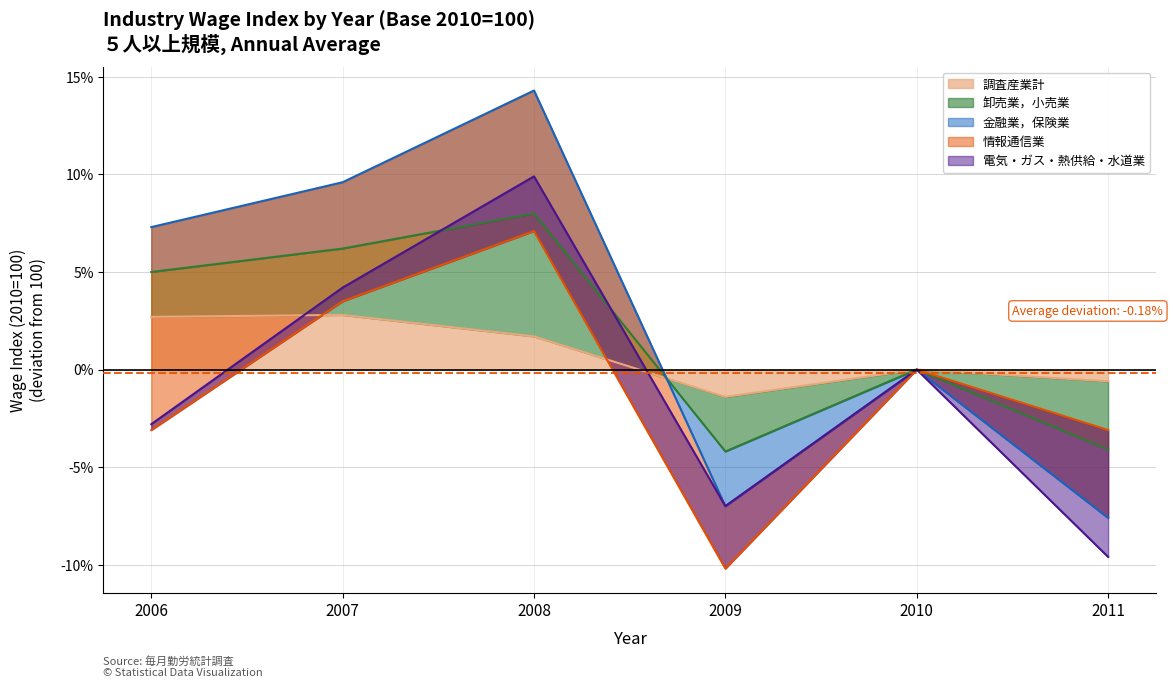

How many interior local valleys does the 卸売業，小売業 series have?

1